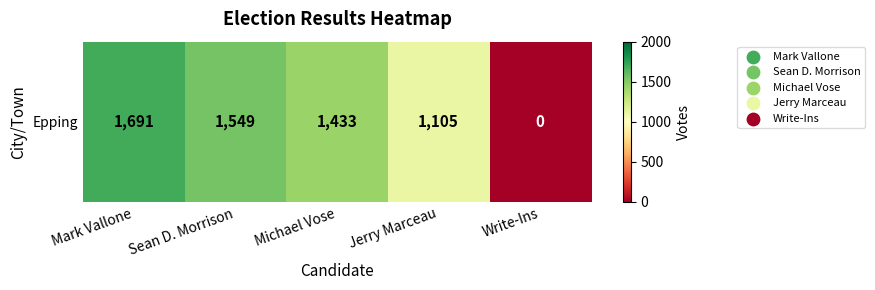

How many values exceed 1433?

2